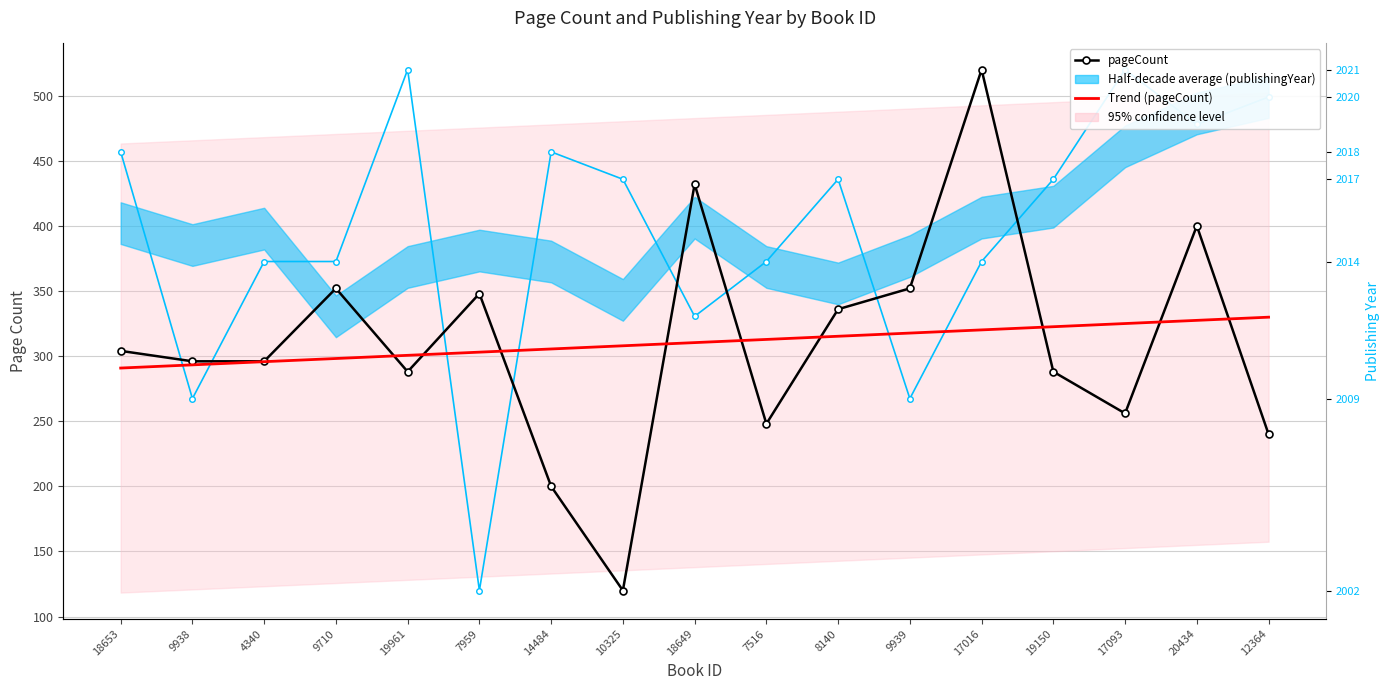

True or false: pageCount and publishingYear (normalized) intersect in this chart.

True